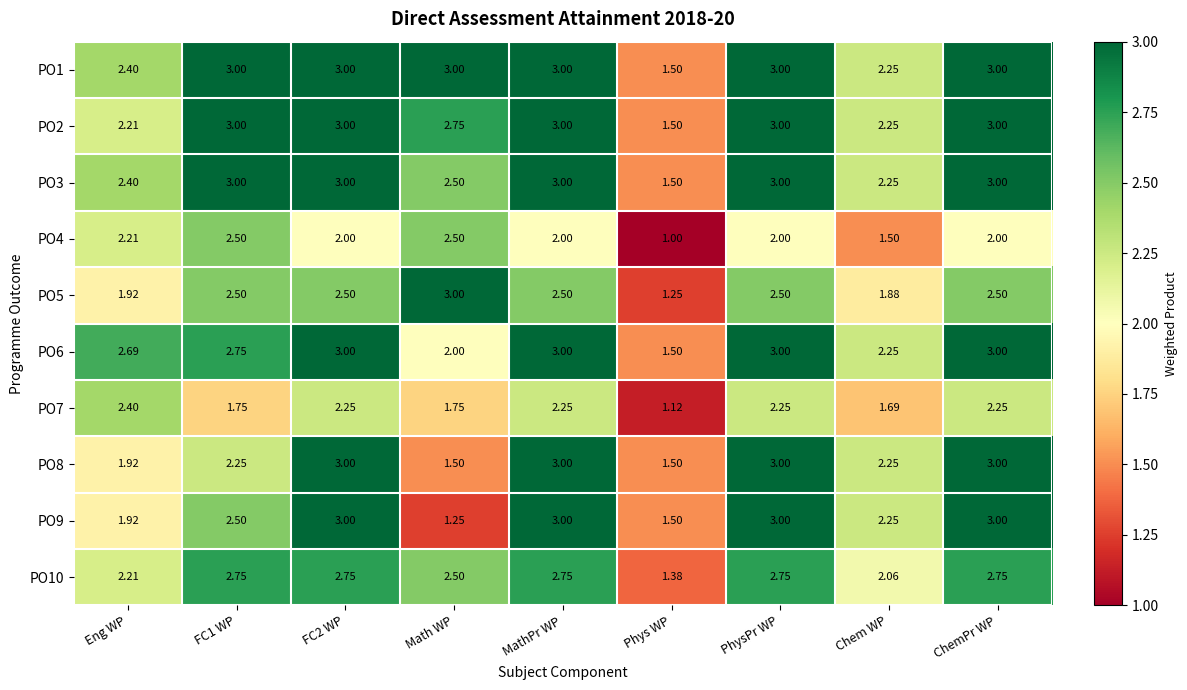

What is the smallest value displayed?

1.0